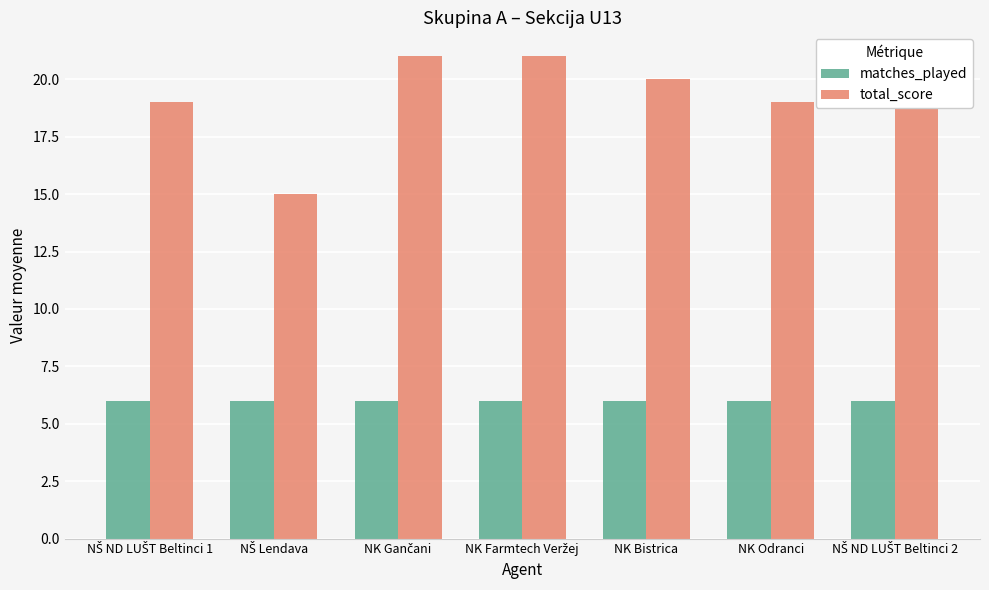

What is the minimum value shown in the chart?

6